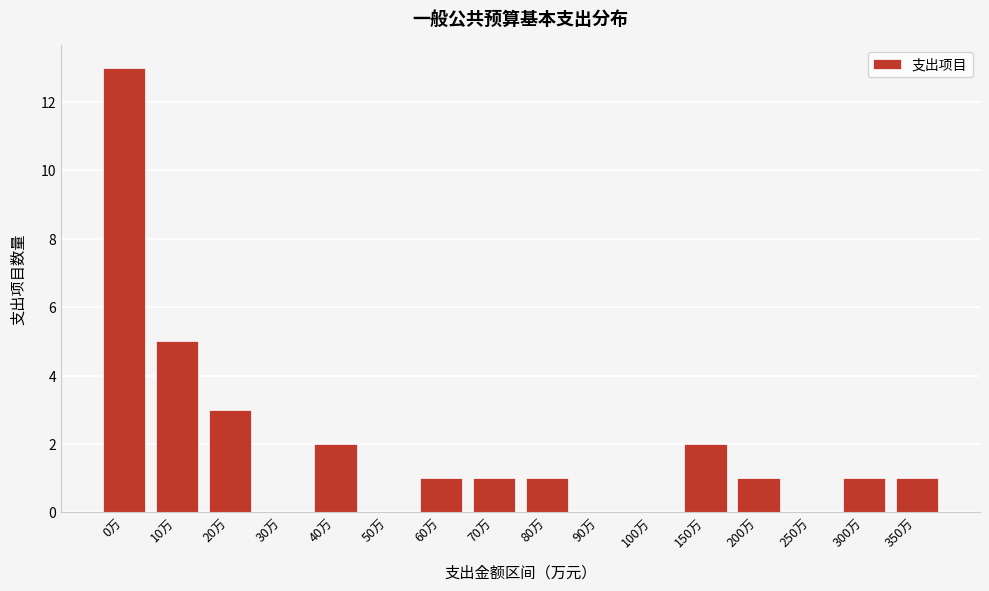

Reading right to left, transcribe all the data shown in this chart.

350万=1	300万=1	250万=0	200万=1	150万=2	100万=0	90万=0	80万=1	70万=1	60万=1	50万=0	40万=2	30万=0	20万=3	10万=5	0万=13